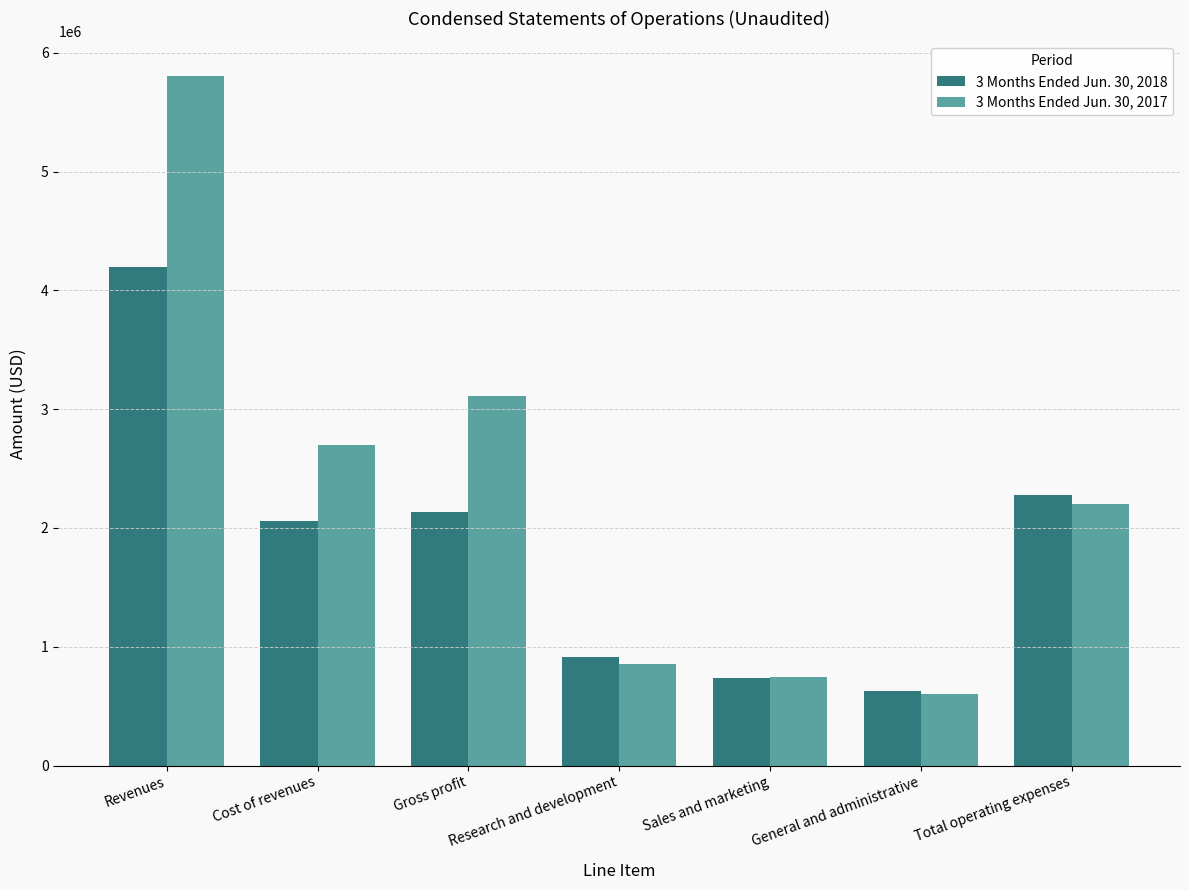

Reading left to right, list all the values displayed in this chart.

3 Months Ended Jun. 30, 2018: 4192331	2060284	2132047	917067	733839	625109	2276015
3 Months Ended Jun. 30, 2017: 5805605	2695943	3109662	858772	741558	601294	2201624